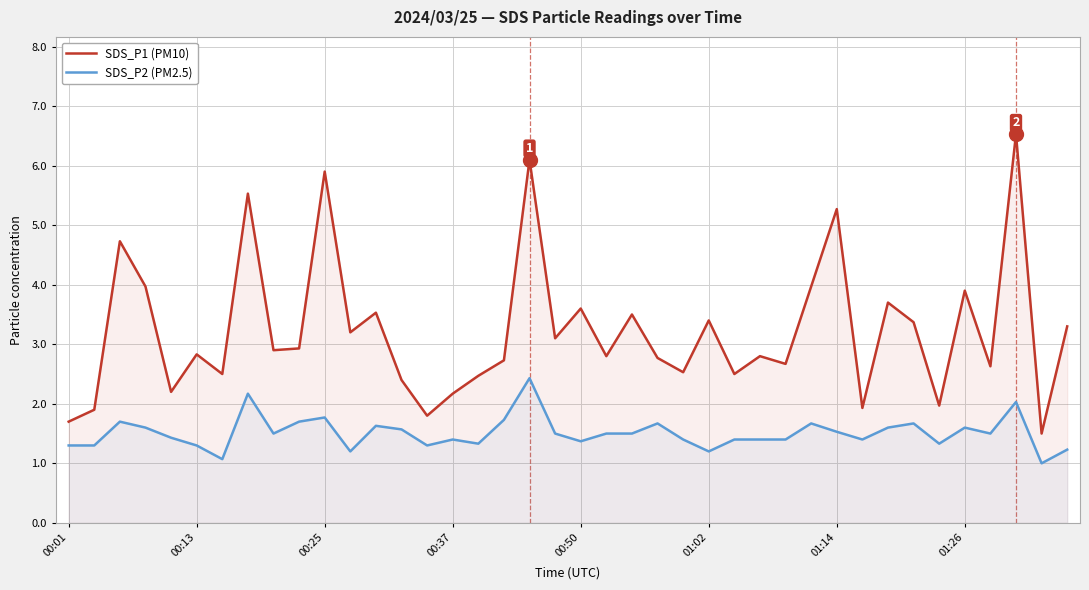

True or false: SDS_P1 (PM10) and SDS_P2 (PM2.5) intersect in this chart.

False